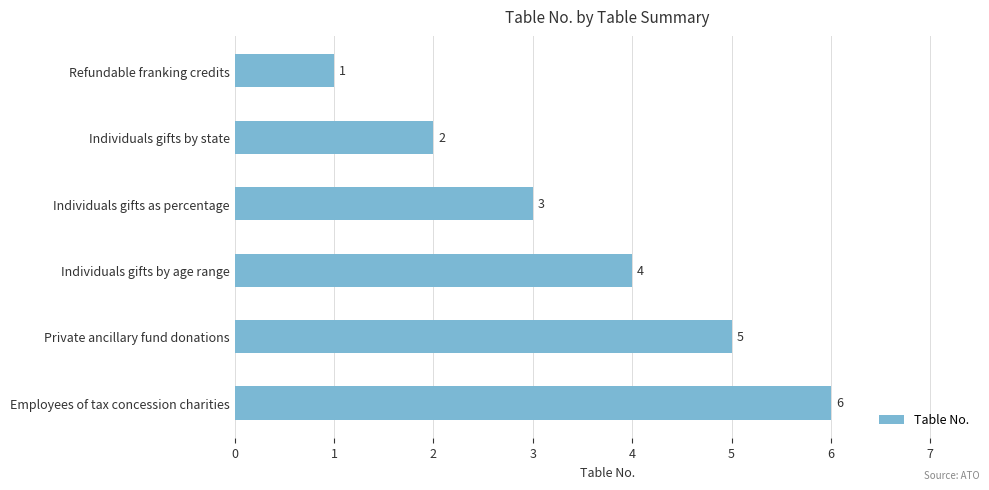

How many data points does each series have?

6